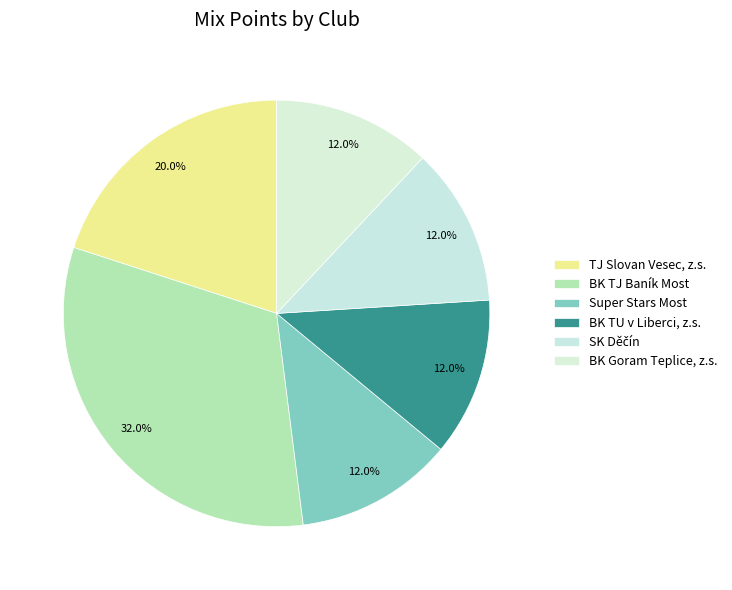

To the nearest percent, what is the combined percentage of BK Goram Teplice, z.s. and BK TU v Liberci, z.s.?

24%